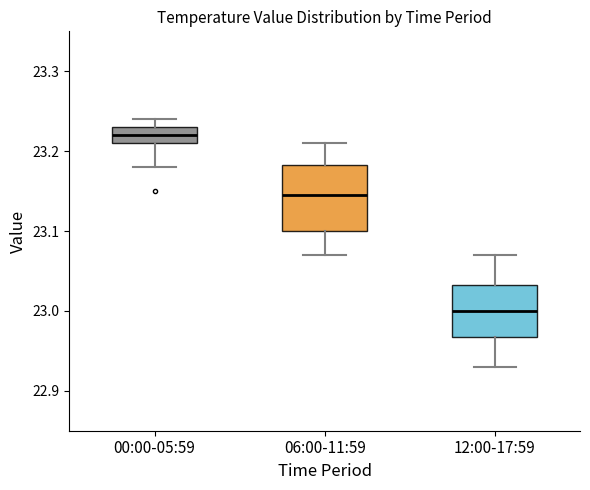

Which box is the tallest, from its lower edge to its upper edge?

06:00-11:59